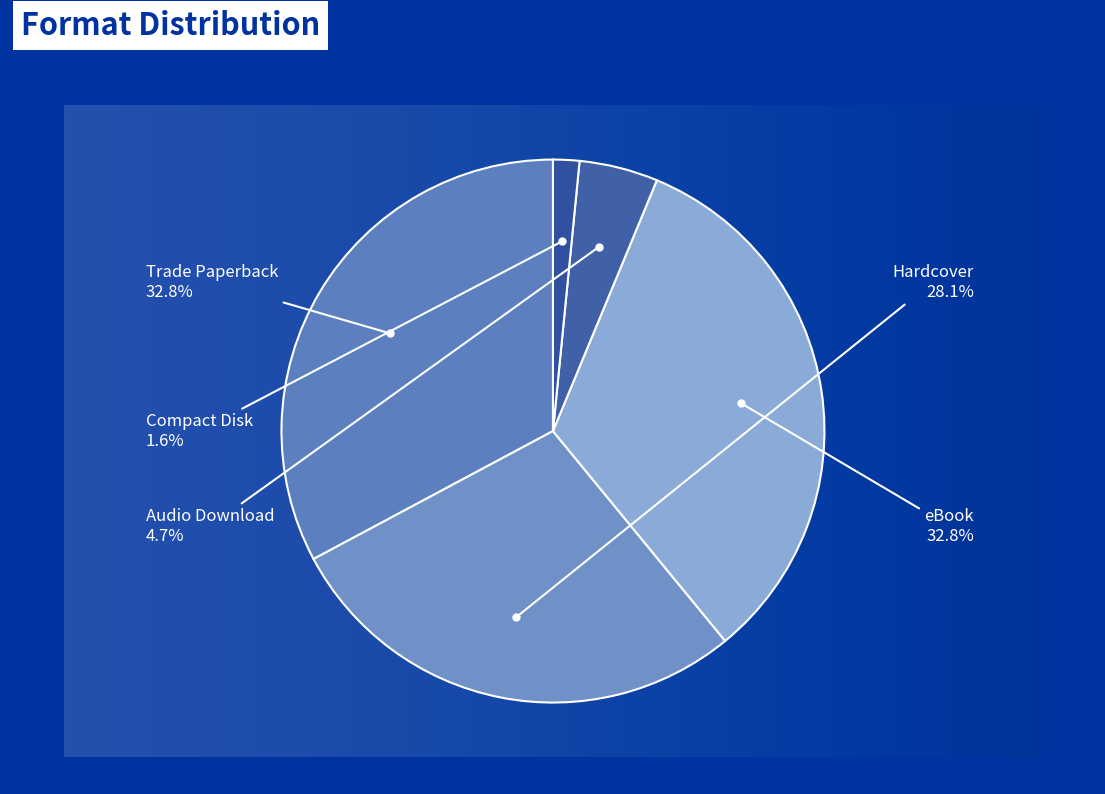

Does Audio Download account for over 50% of the chart?

No